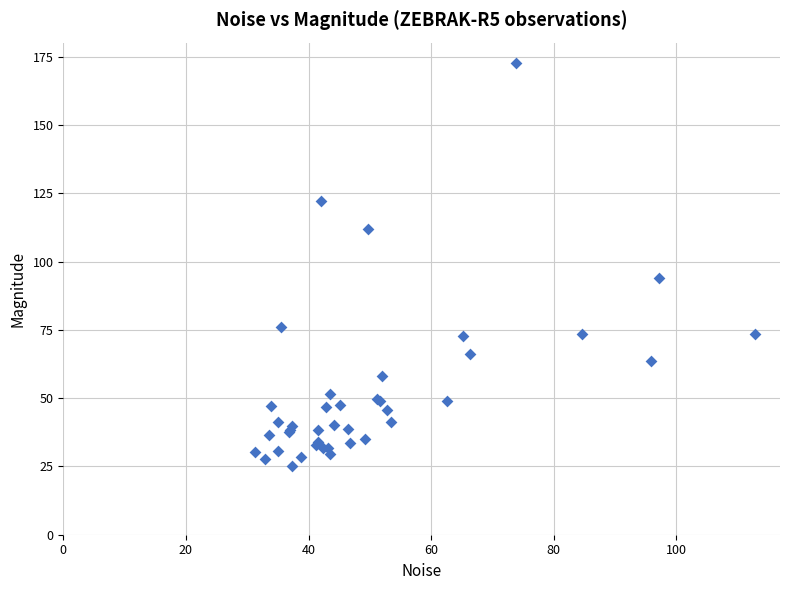

What Y value in the scatter plot is closest to 98?

94.2